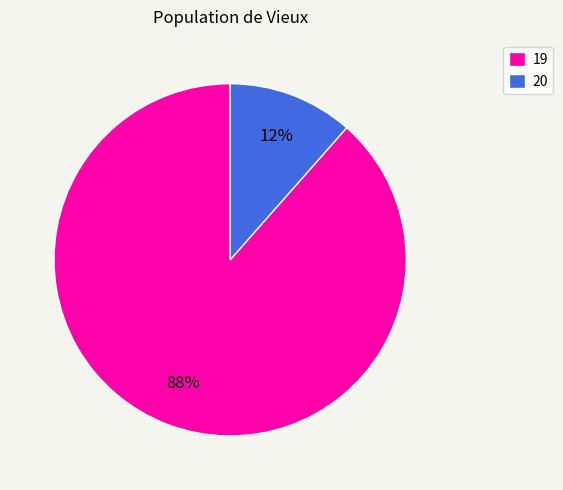

How many slices are in this pie chart?

2